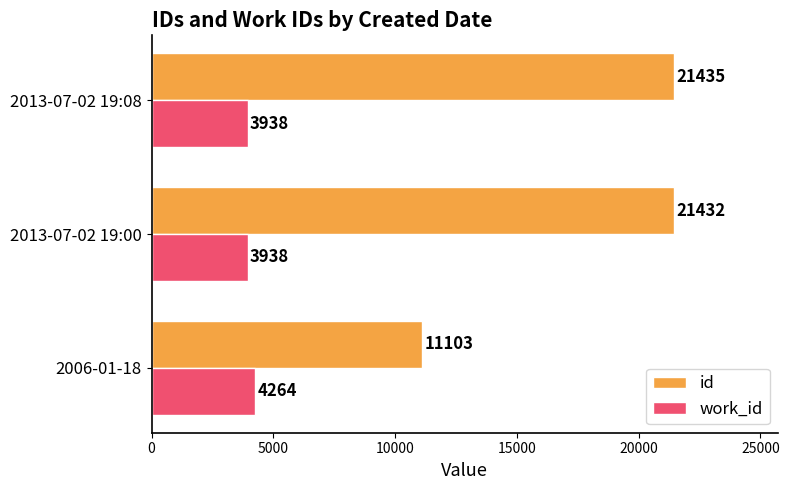

Is it true that id equals 17723 at 2006-01-18?

False